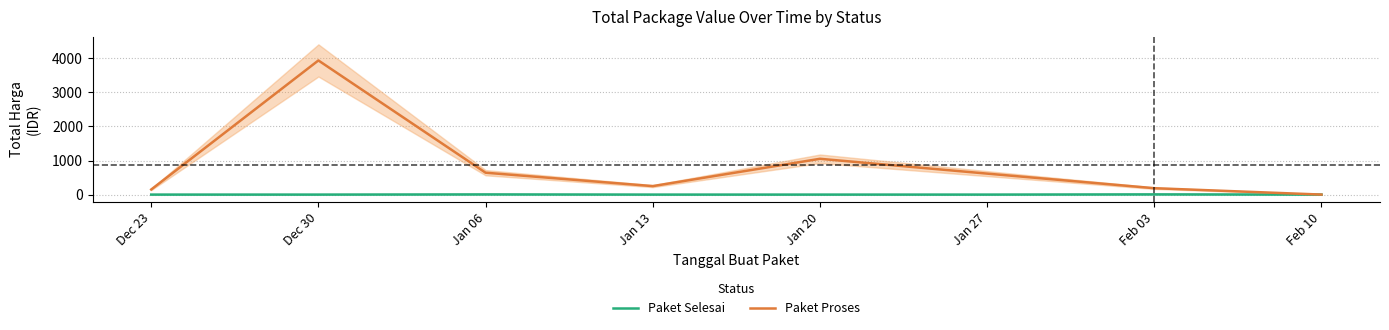

True or false: Paket Proses has more than 2 points higher than both neighbors.

False